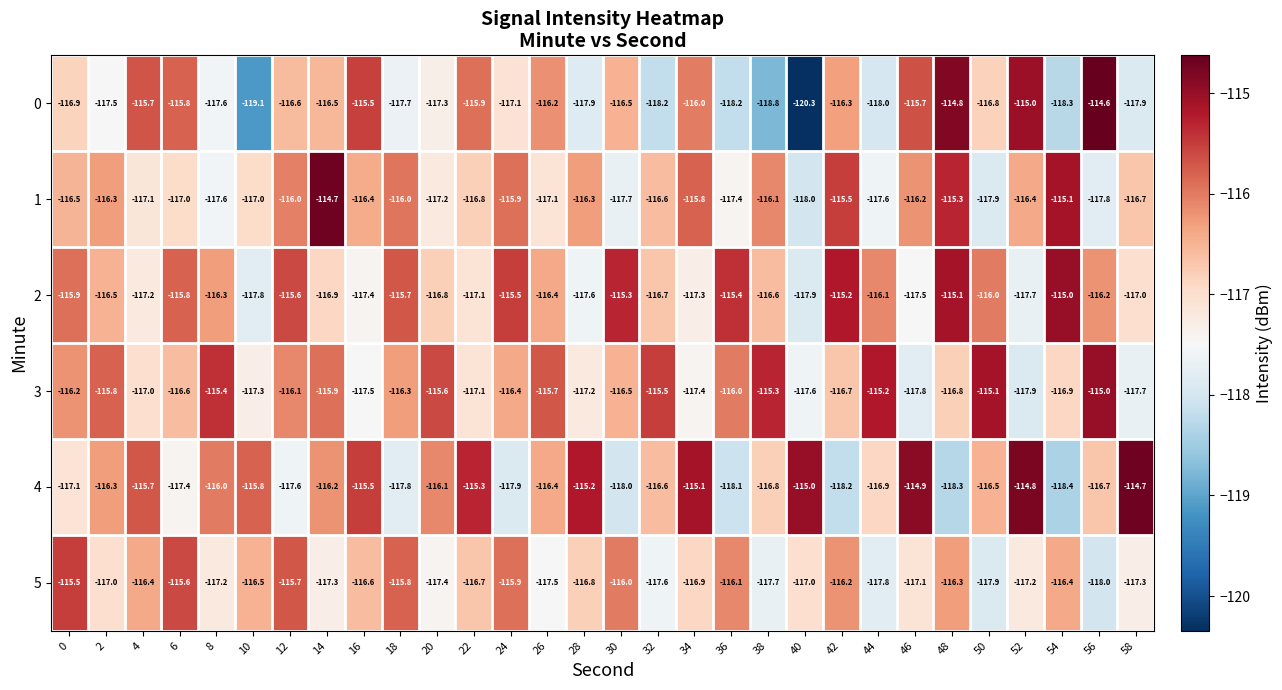

Which series has the largest range (max minus min)?

0